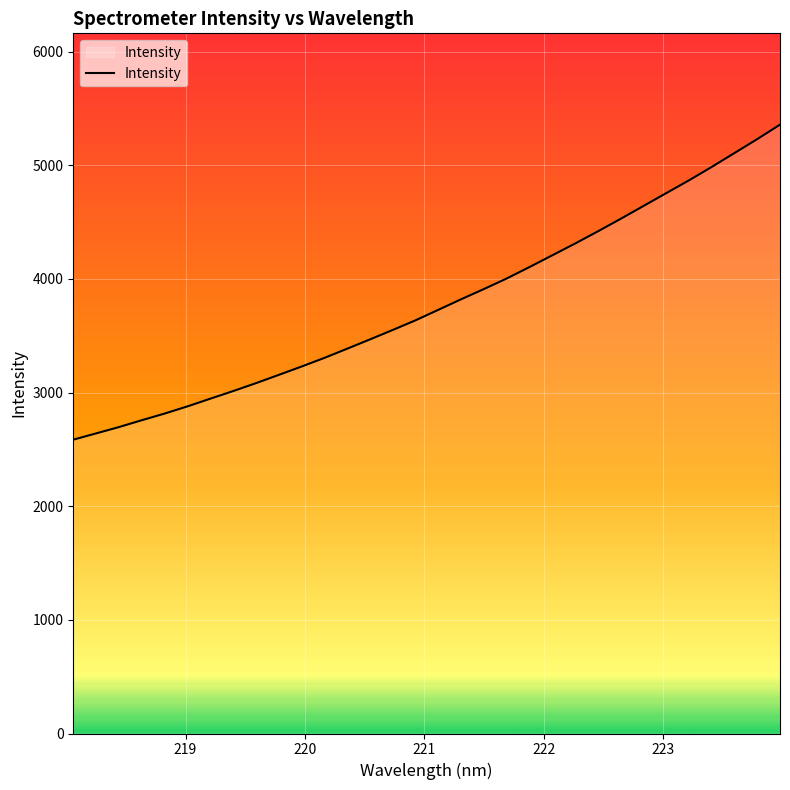

What is the greatest value displayed?

5356.5